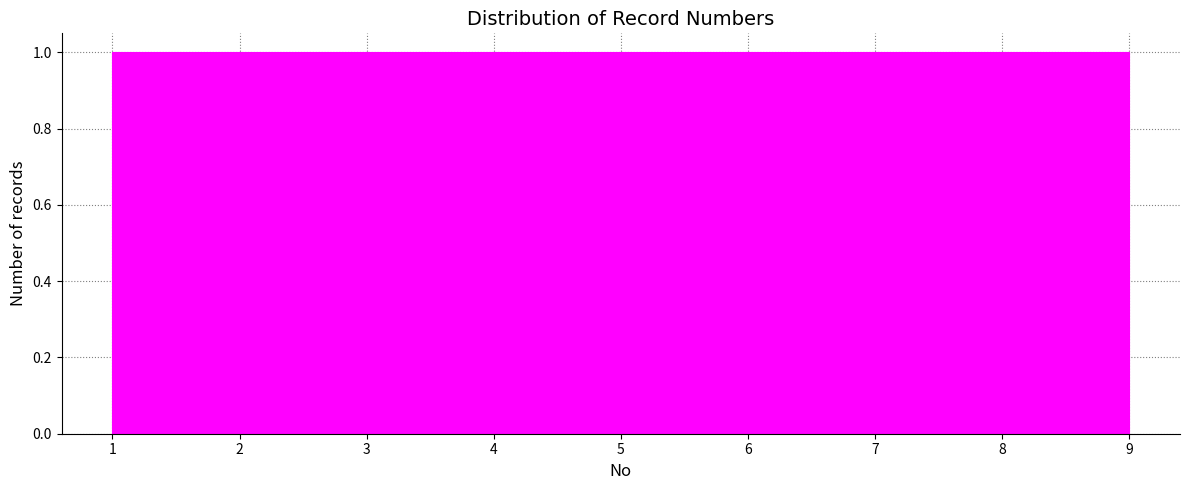

Reading left to right, list every bar in this chart as the range it spans on the x-axis followed by its height. Neither the bar edges nor the heights are printed on the chart, so give them approximately, as read against the axes.

1.0 to 1.9: 1
1.9 to 2.8: 1
2.8 to 3.7: 1
3.7 to 4.6: 1
4.6 to 5.4: 1
5.4 to 6.3: 1
6.3 to 7.2: 1
7.2 to 8.1: 1
8.1 to 9.0: 1